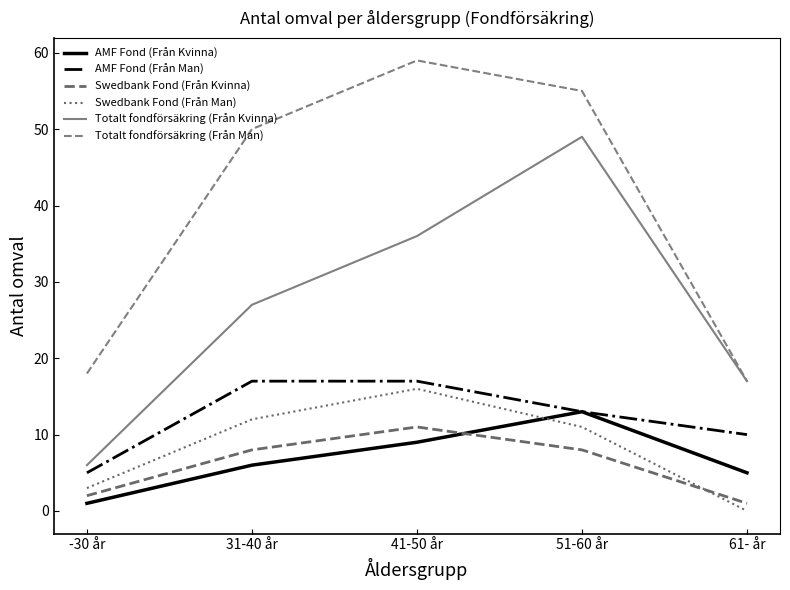

Between 31-40 år and 61- år, which series saw the biggest shift?

Totalt fondförsäkring (Från Man)